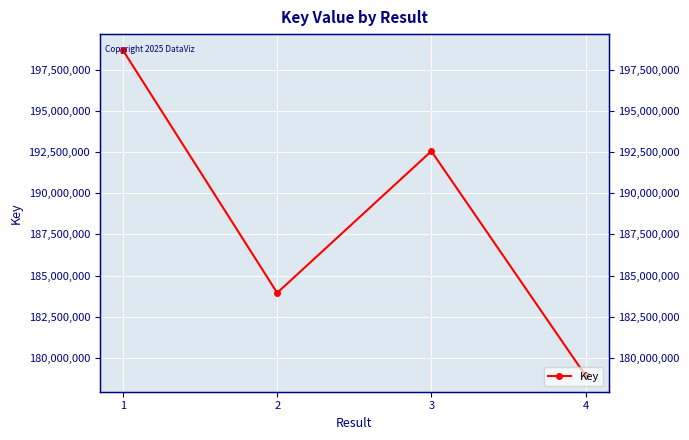

What is the value of the 1st point from the left?

198700492